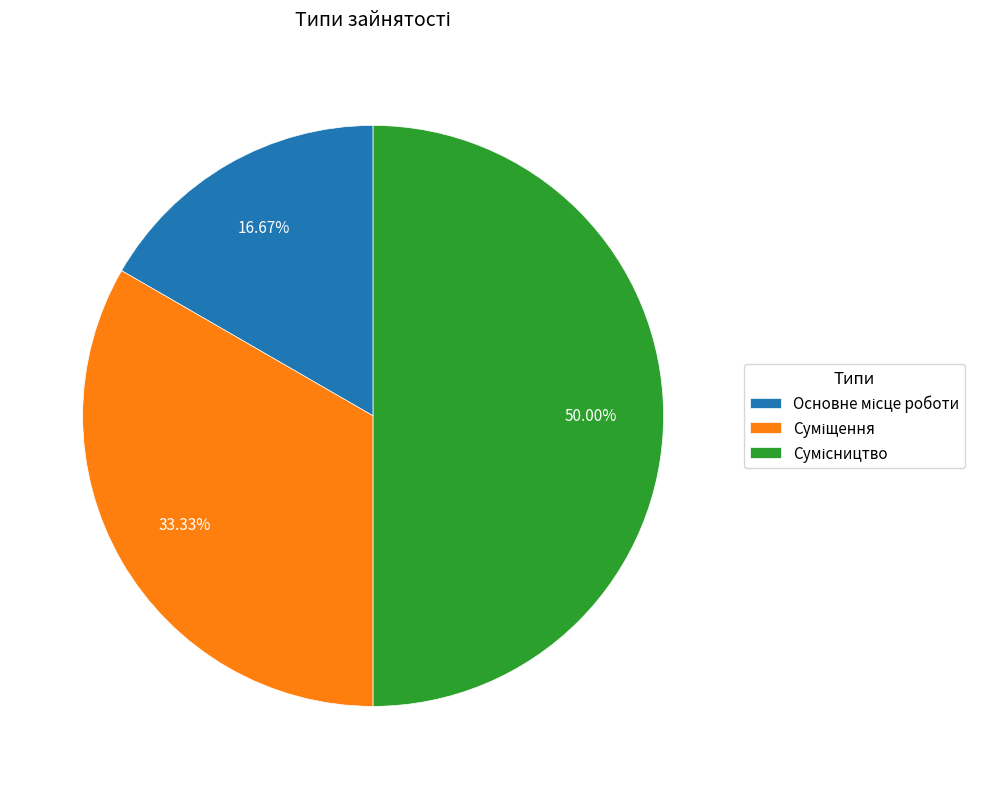

How many segments does this pie chart have?

3